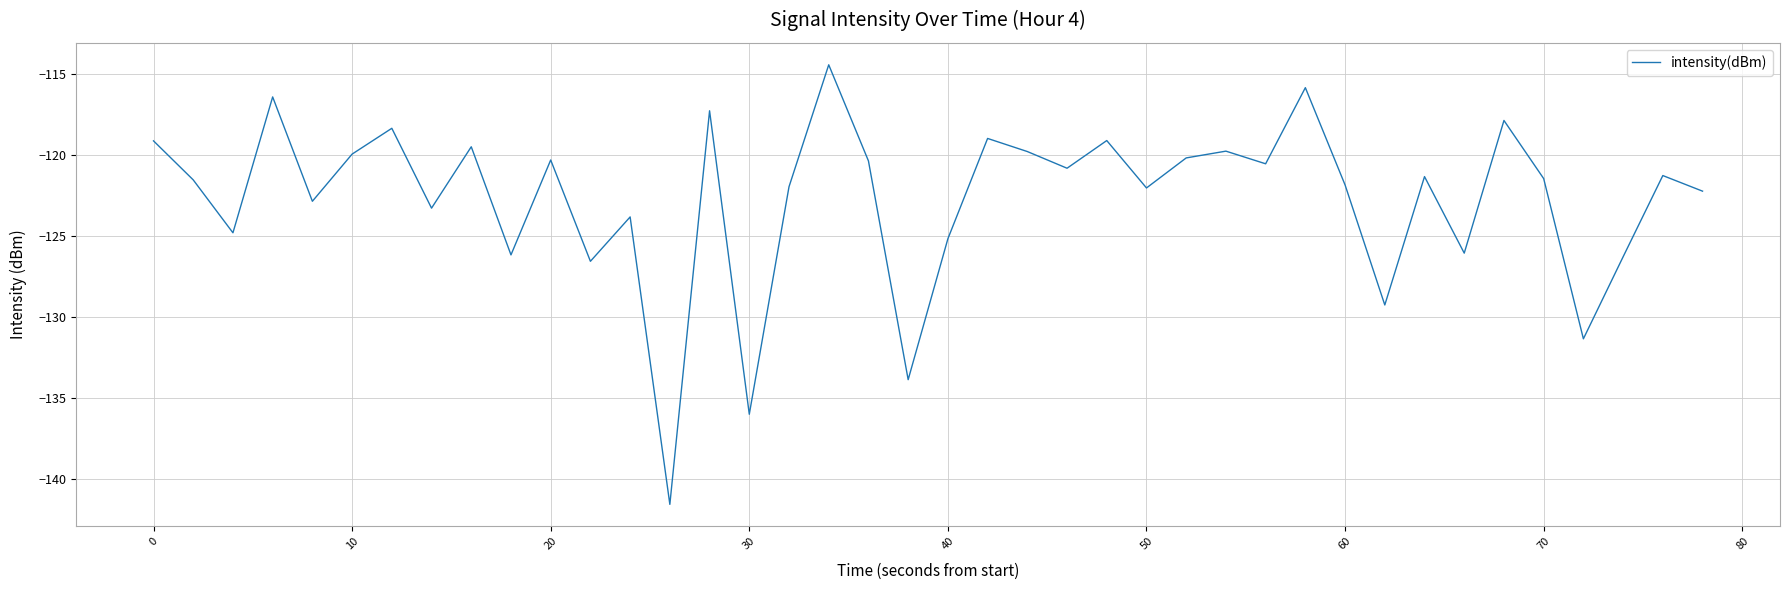

What is the smallest value displayed?

-141.6